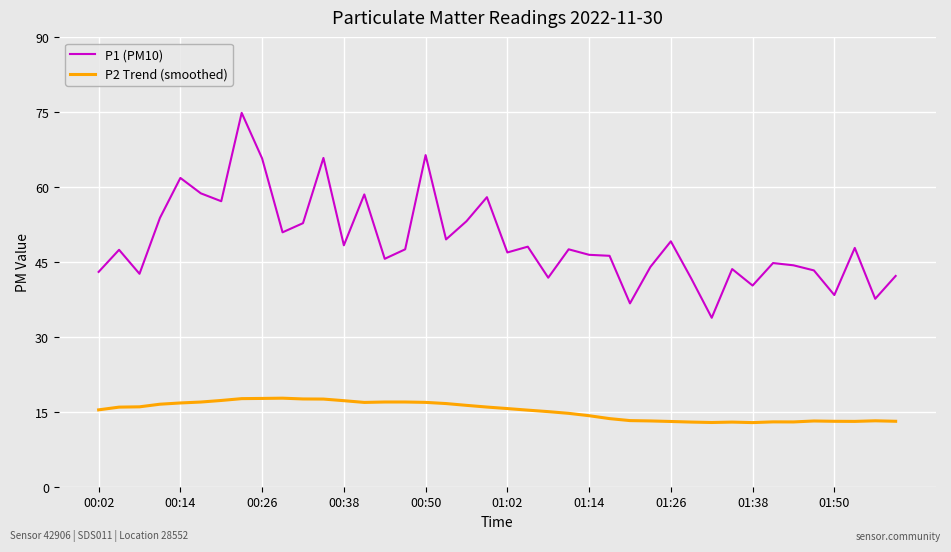

Rank the series by their maximum value, from highest to lowest.

P1 (PM10), P2 Trend (smoothed)